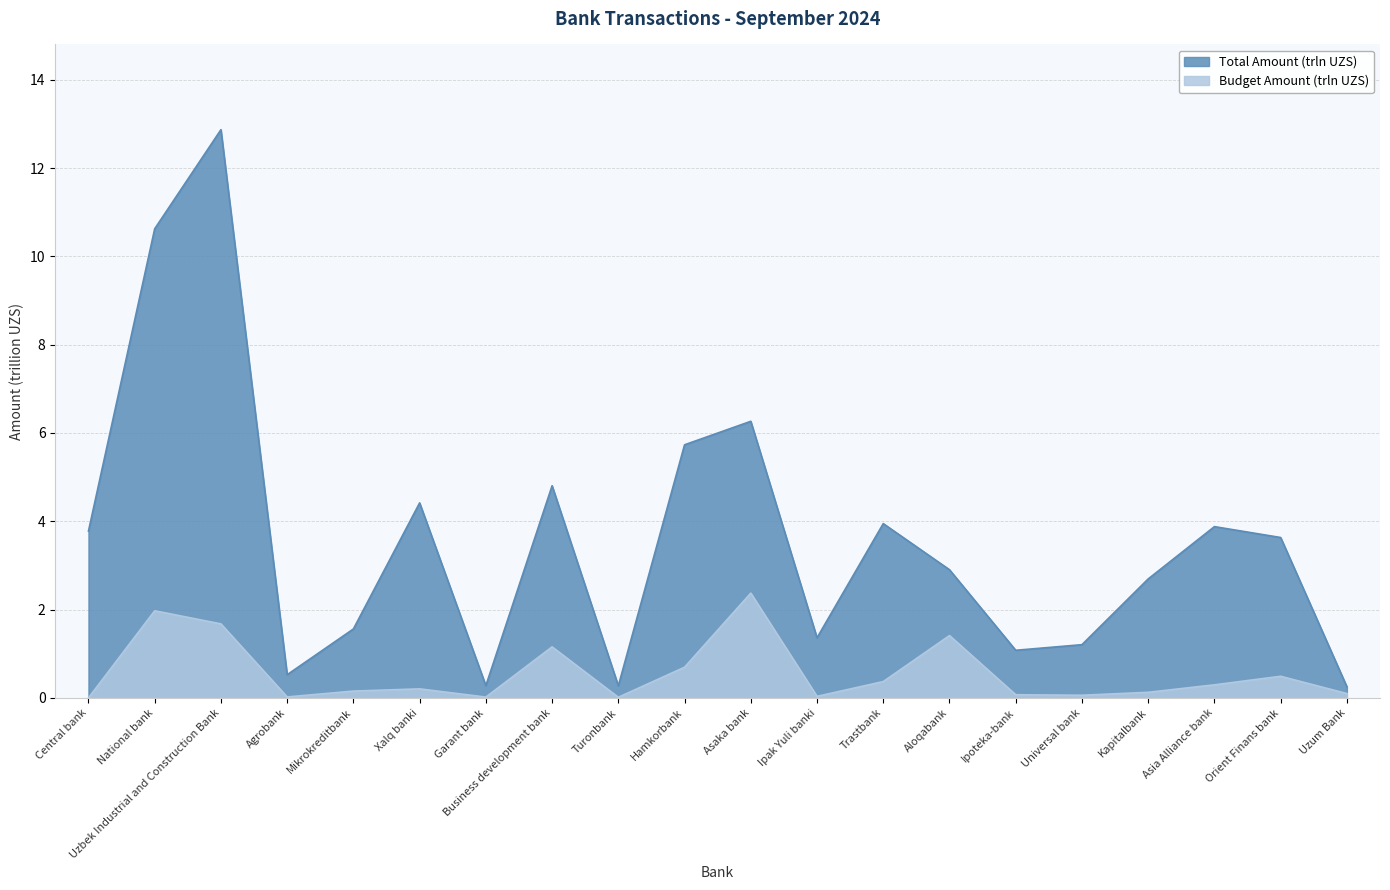

What are all the series names shown in the legend?

Total Amount (trln), Budget Amount (trln)